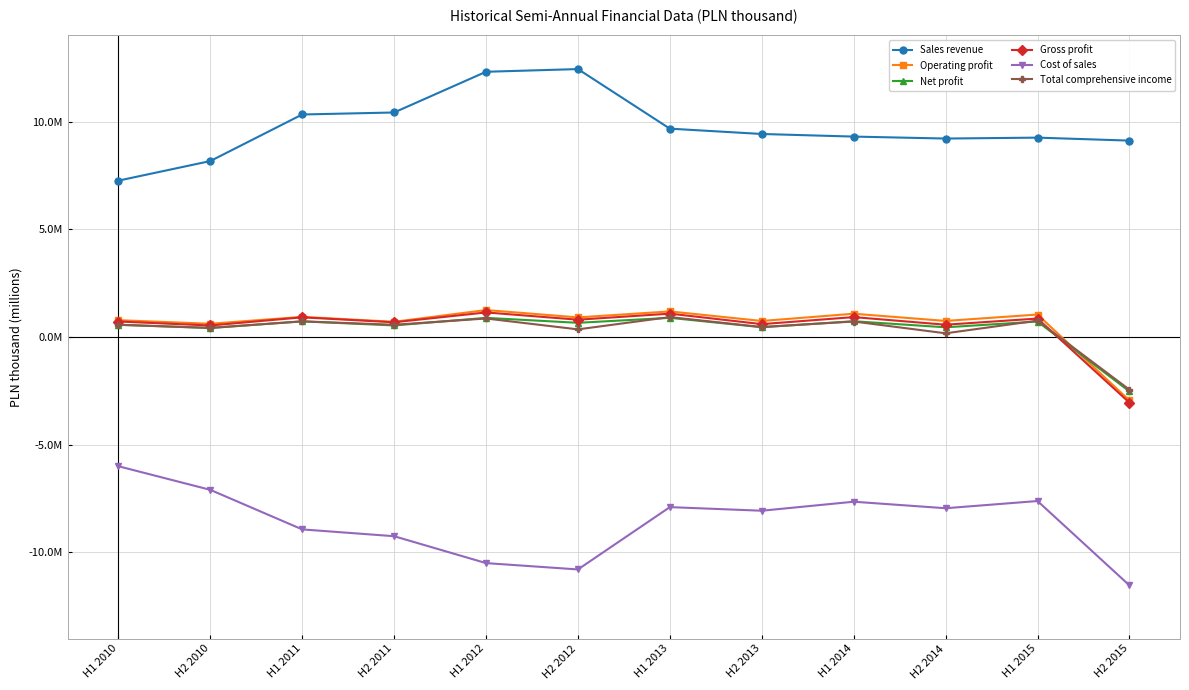

True or false: Net profit and Cost of sales cross at least once.

False